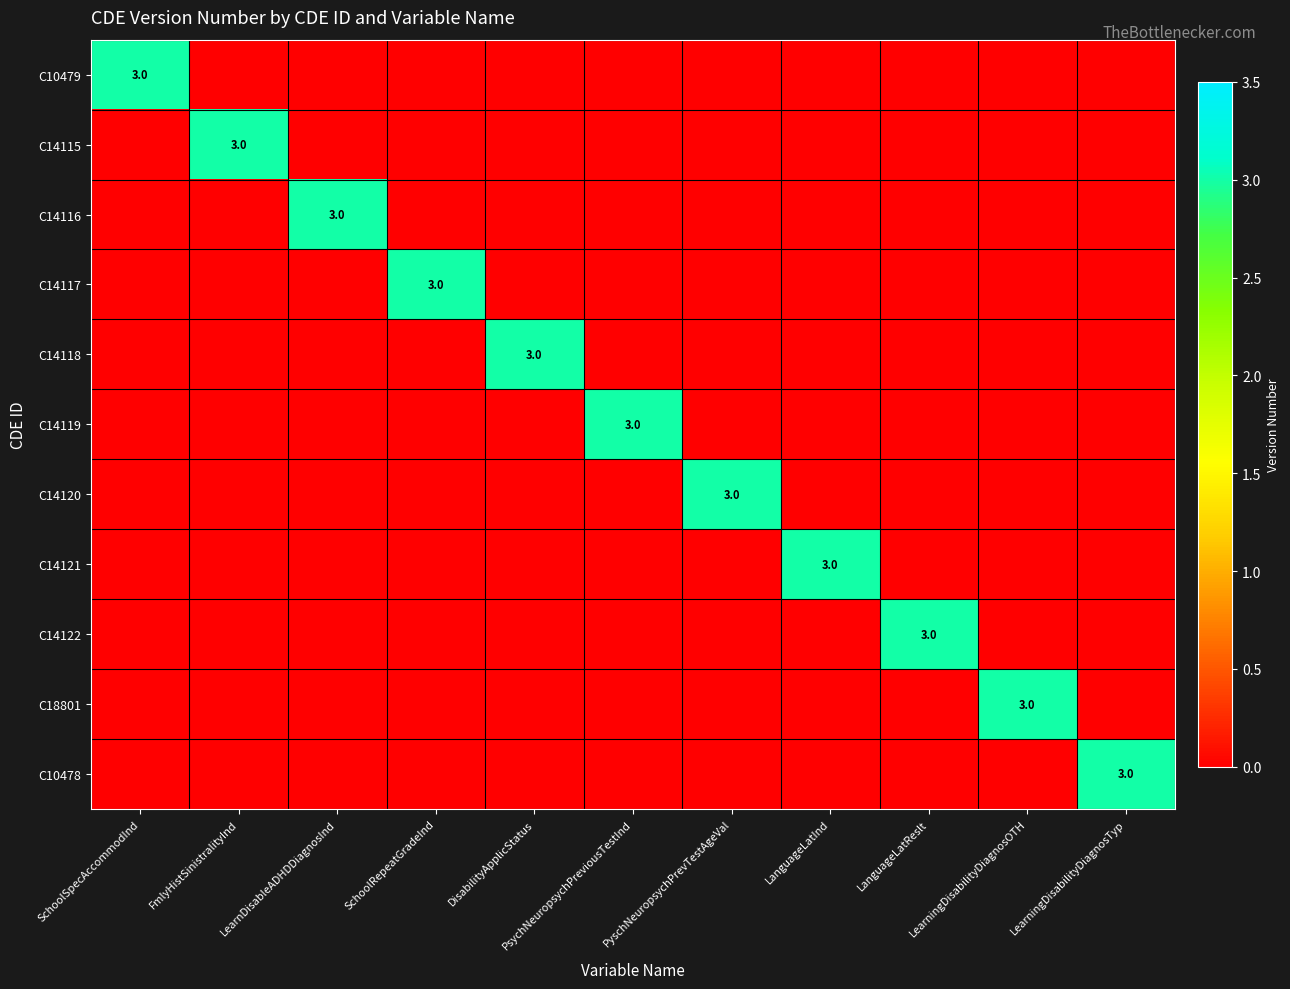

Is the value of C14122 at LearningDisabilityDiagnosOTH greater than the value of C14117 at SchoolRepeatGradeInd?

No